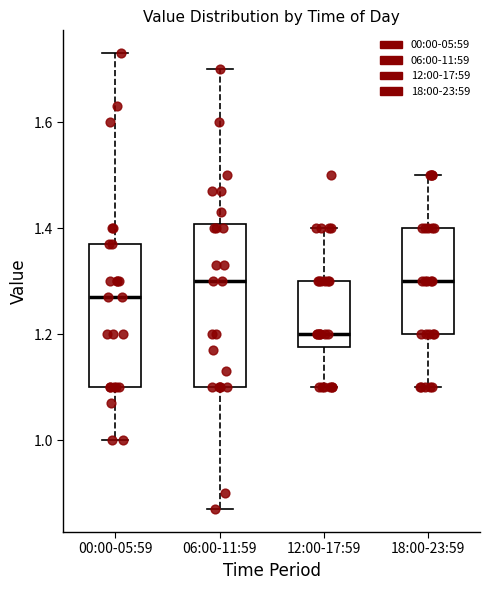

Which box is the tallest, from its lower edge to its upper edge?

06:00-11:59